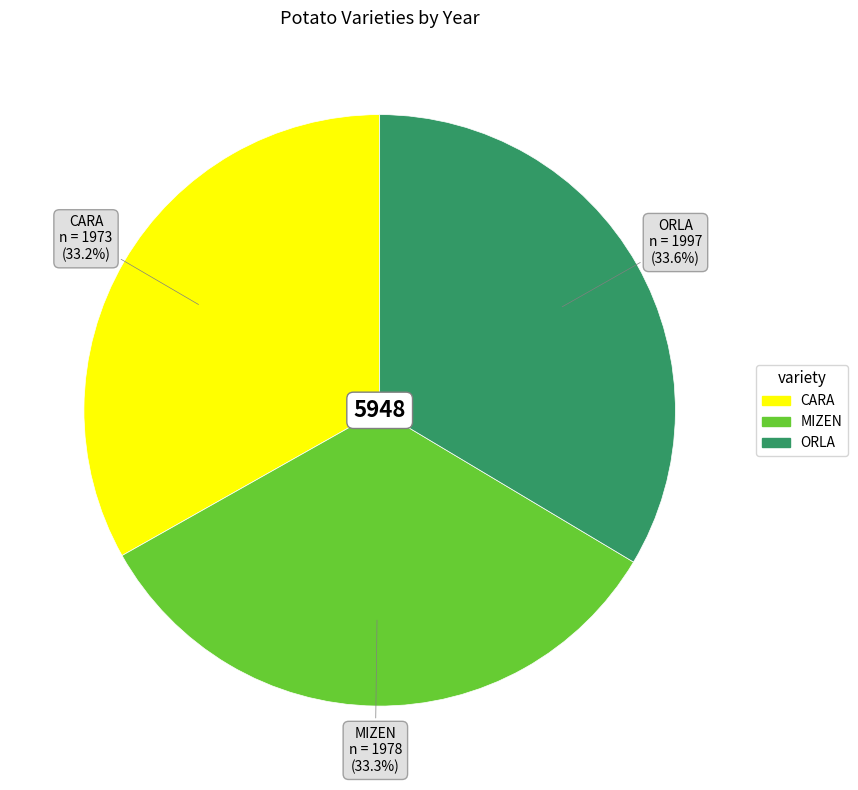

How many segments does this pie chart have?

3